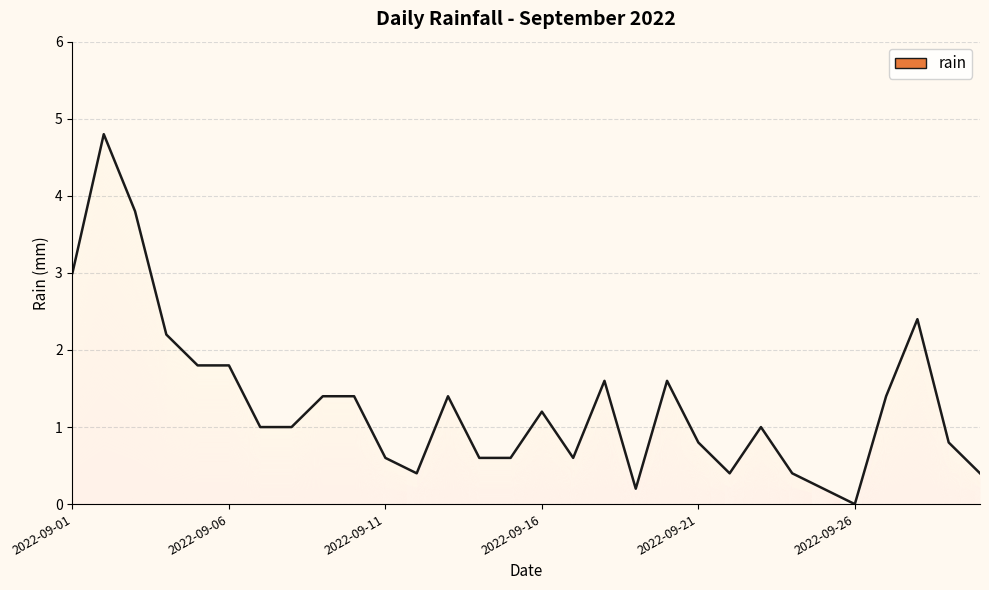

Count the number of values greater than 1.

14